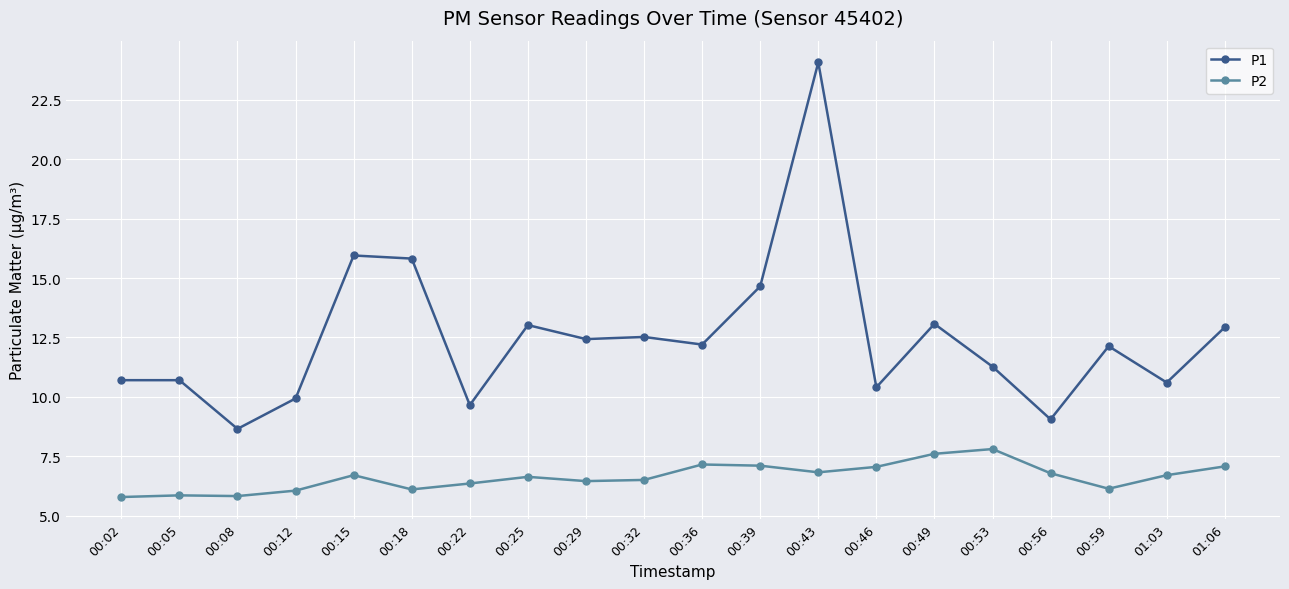

What are all the series names shown in the legend?

P1, P2